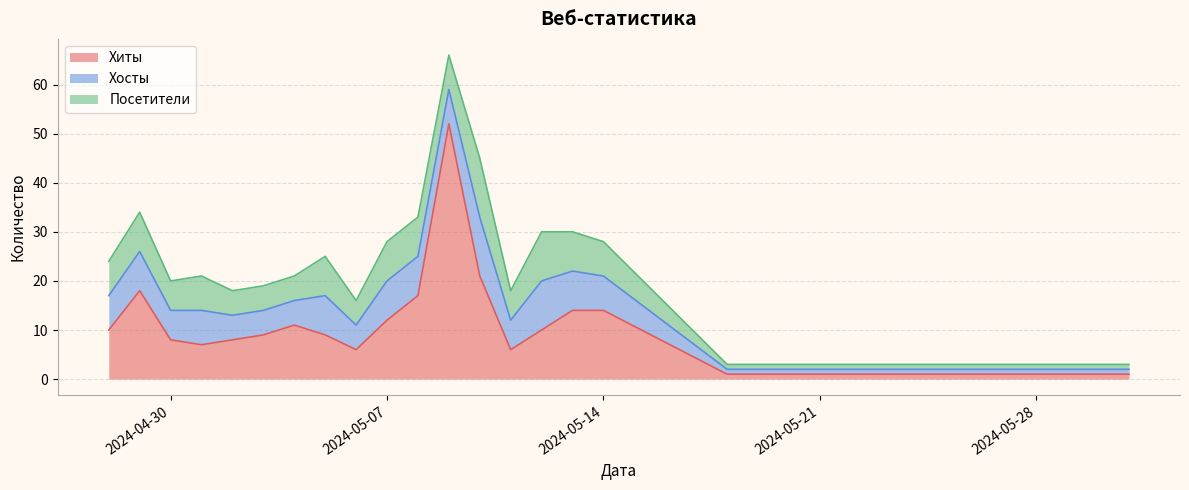

What is the approximate value of Посетители at 2024-05-14?

7